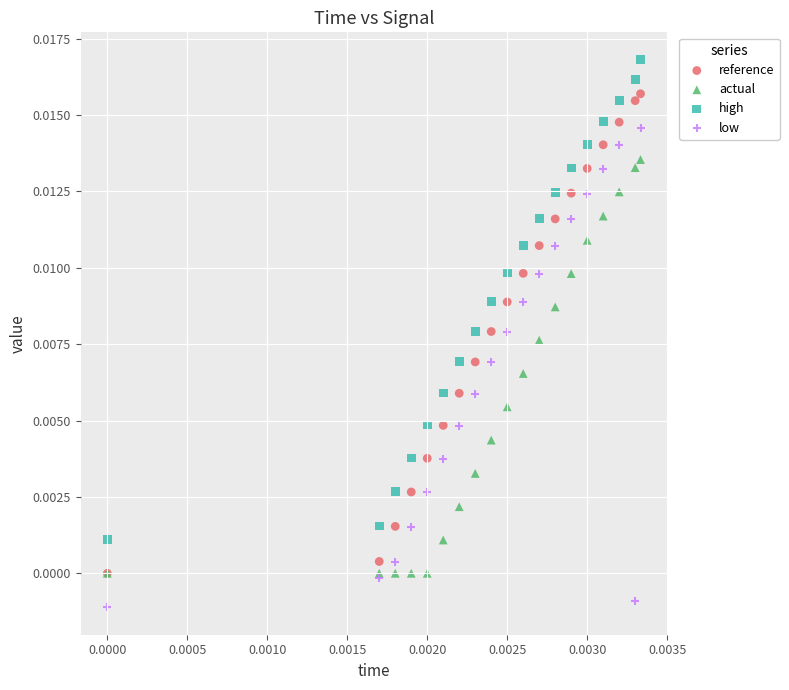

Which series reaches the maximum Y coordinate?

high